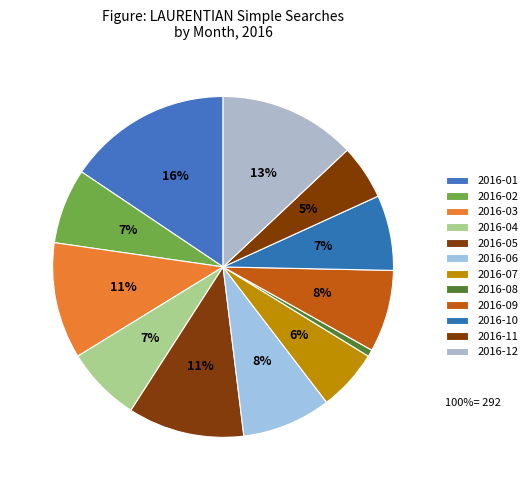

Is it true that 2016-09 is 20% of the pie?

False